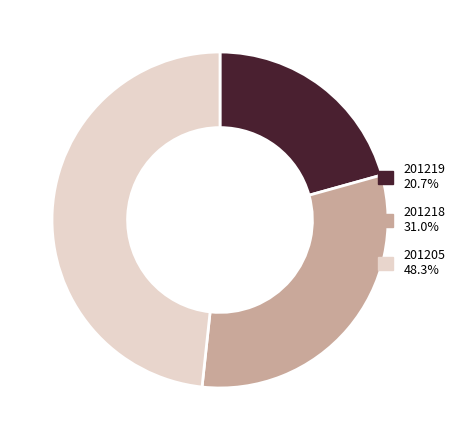

Count the number of slices in the pie.

3